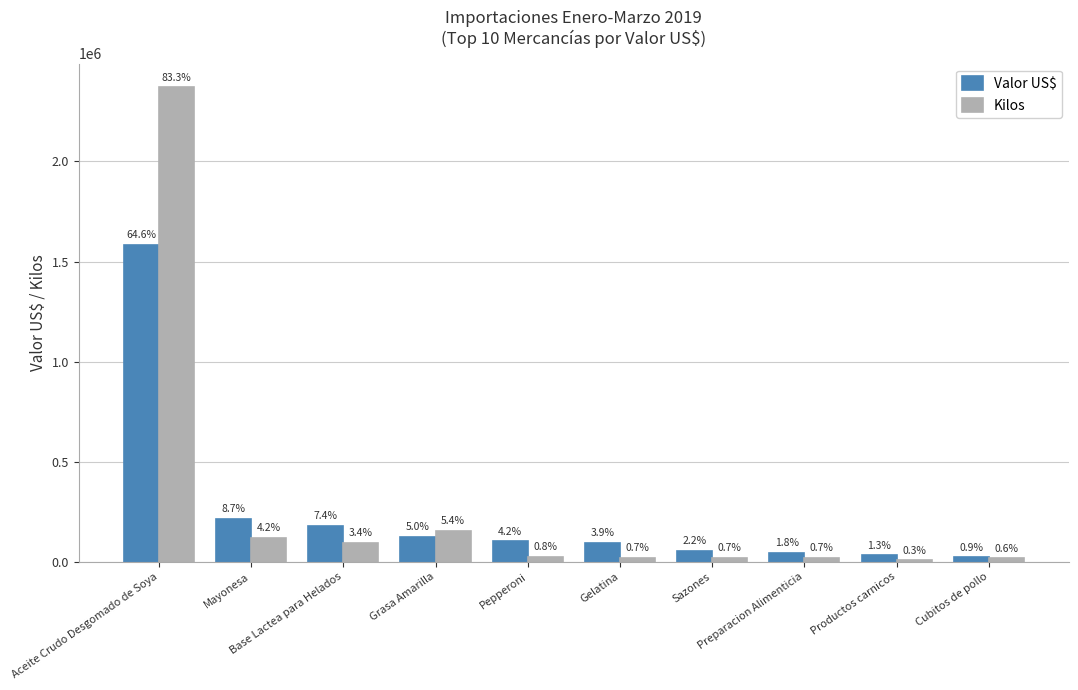

What are all the series names shown in the legend?

Valor US$, Kilos